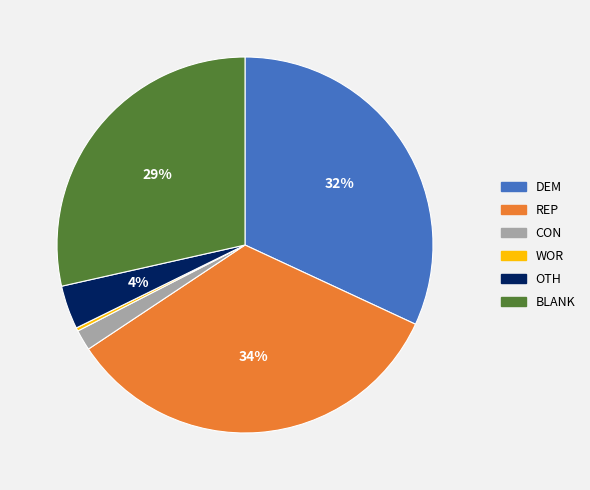

Combined, do DEM and OTH account for over 50%?

No